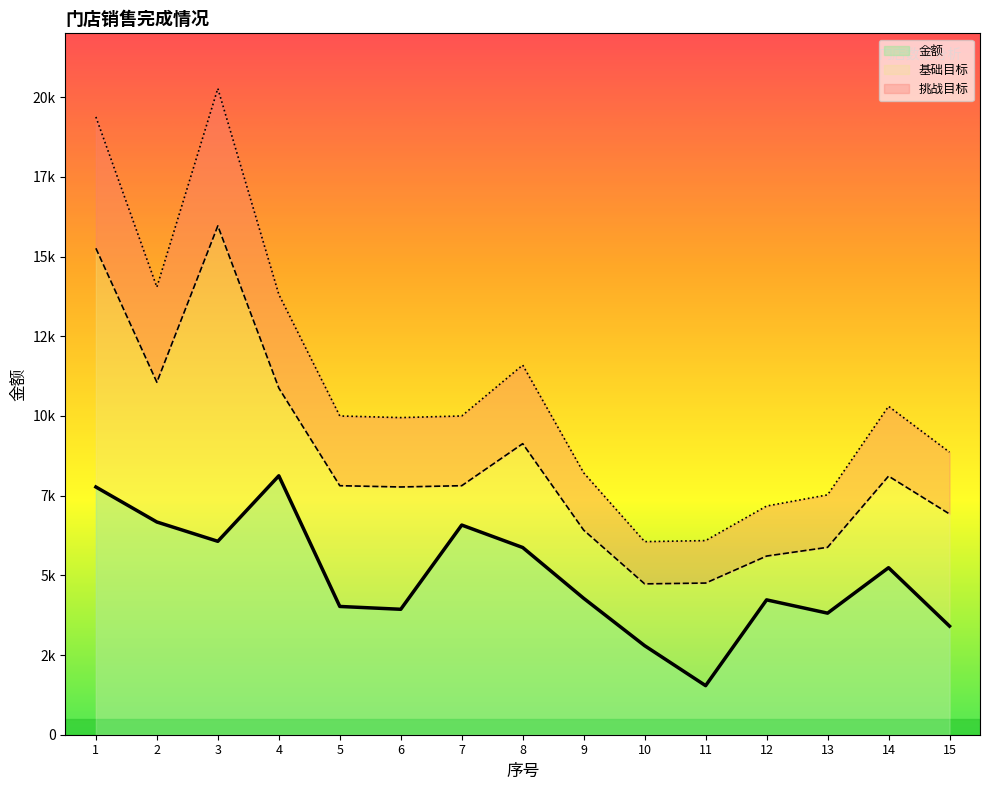

At which category is the sum across all series the highest?

1